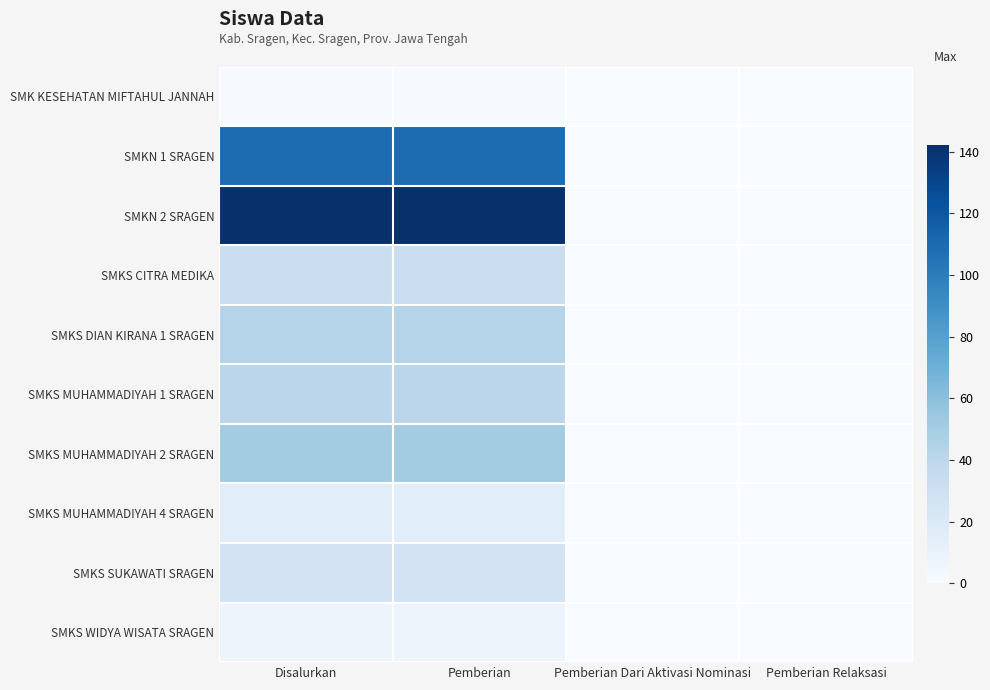

Between Disalurkan and Pemberian Relaksasi, which series saw the biggest shift?

SMKN 2 SRAGEN